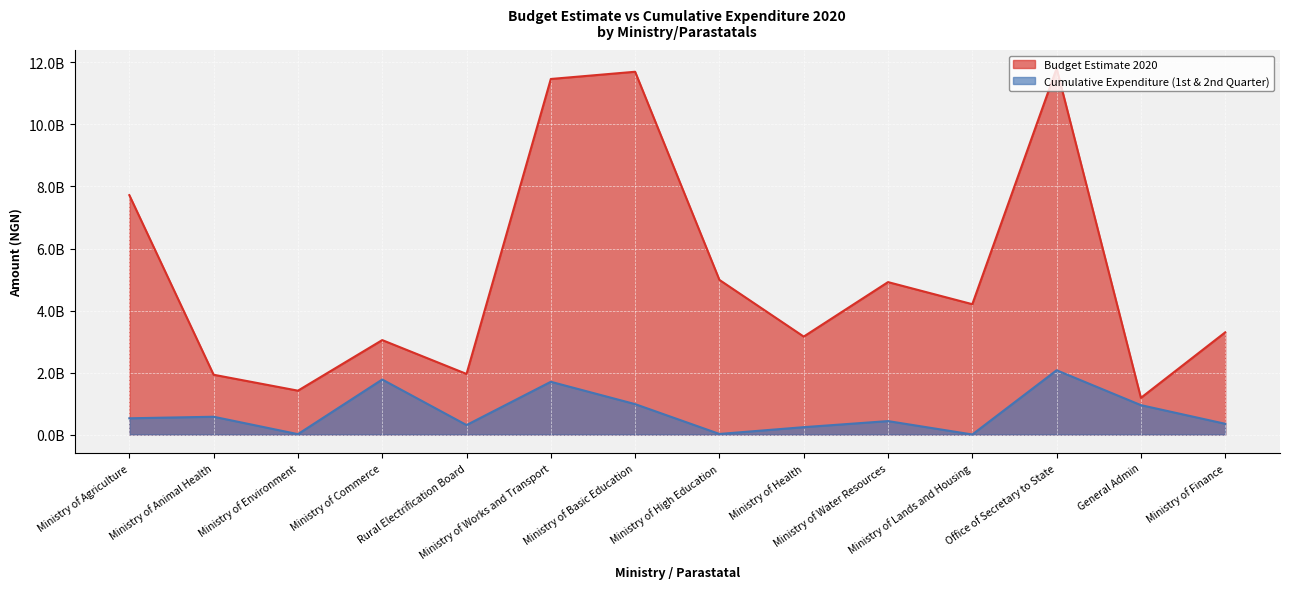

What is the highest value of the Budget Estimate 2020 series?

11808000000